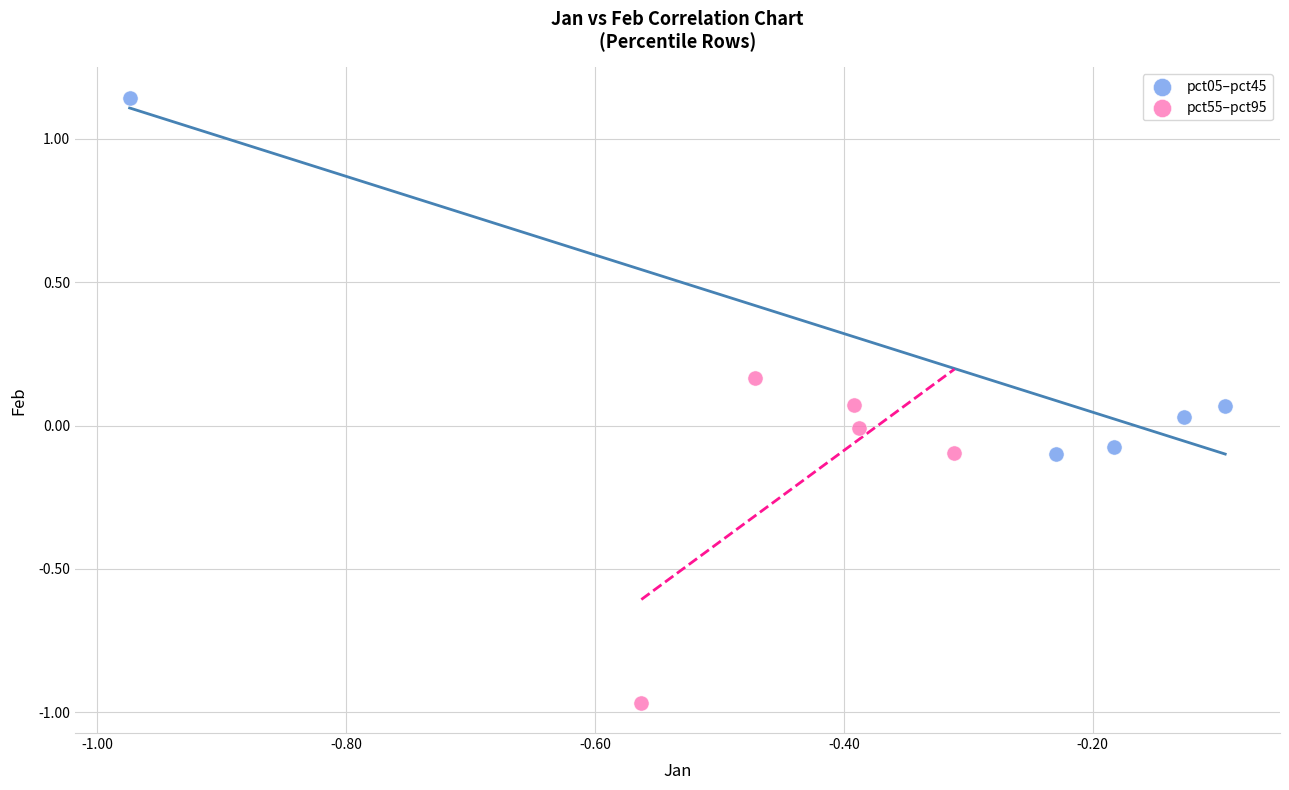

What are all the series names shown in the legend?

pct05–pct45, pct55–pct95